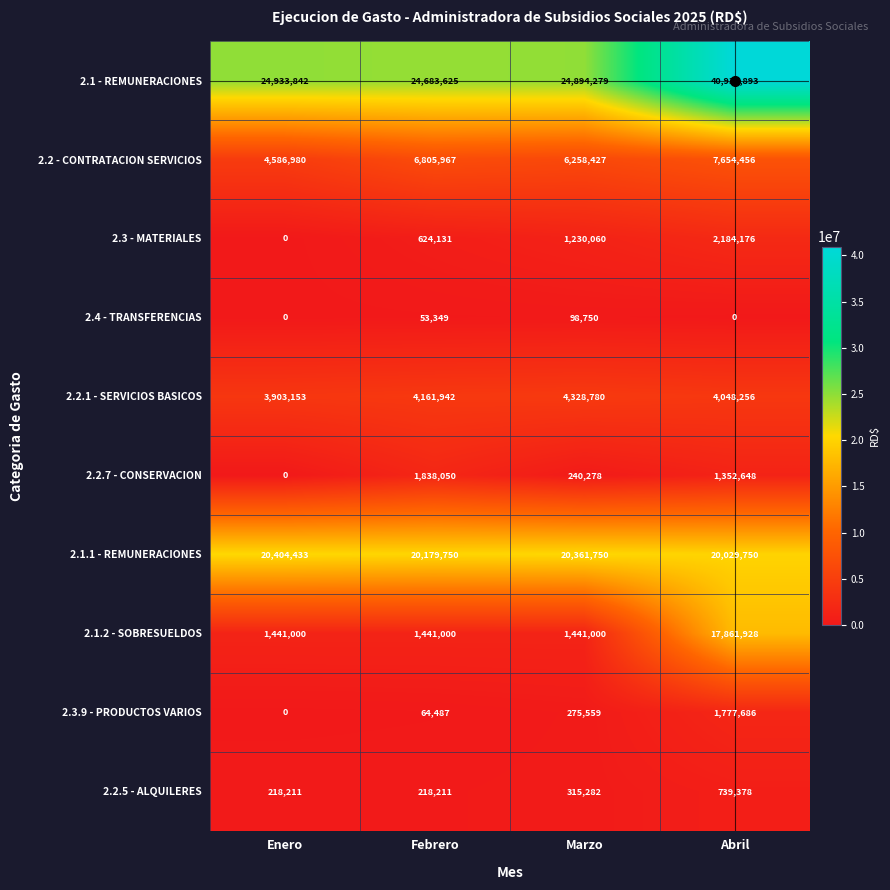

What is the sum of the 2.1.2 - SOBRESUELDOS values at Marzo and Enero?

2882000